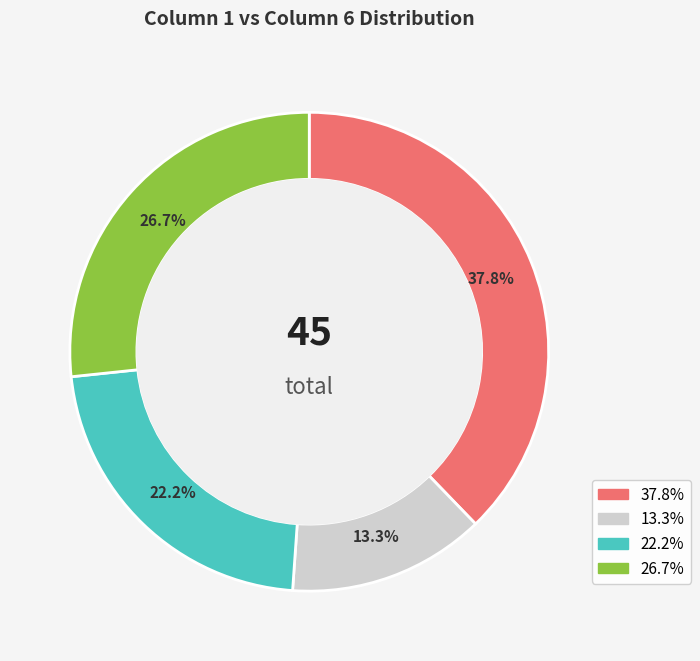

Count the number of slices in the pie.

4